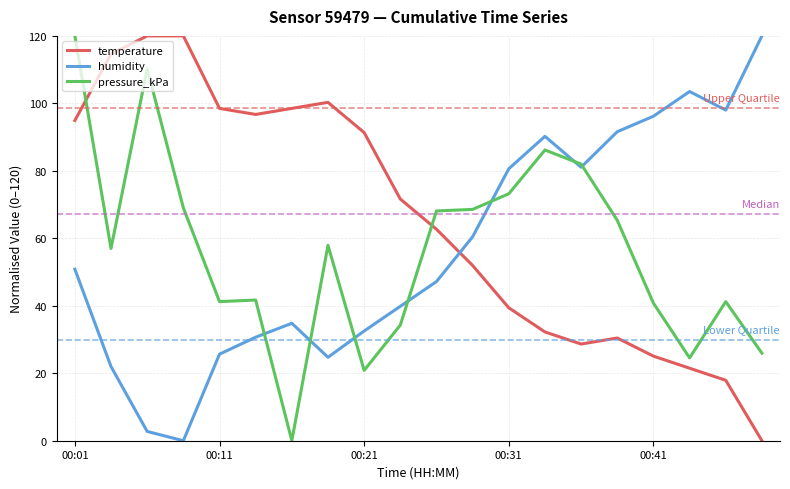

What is the highest value of the pressure_kPa series?

120.0